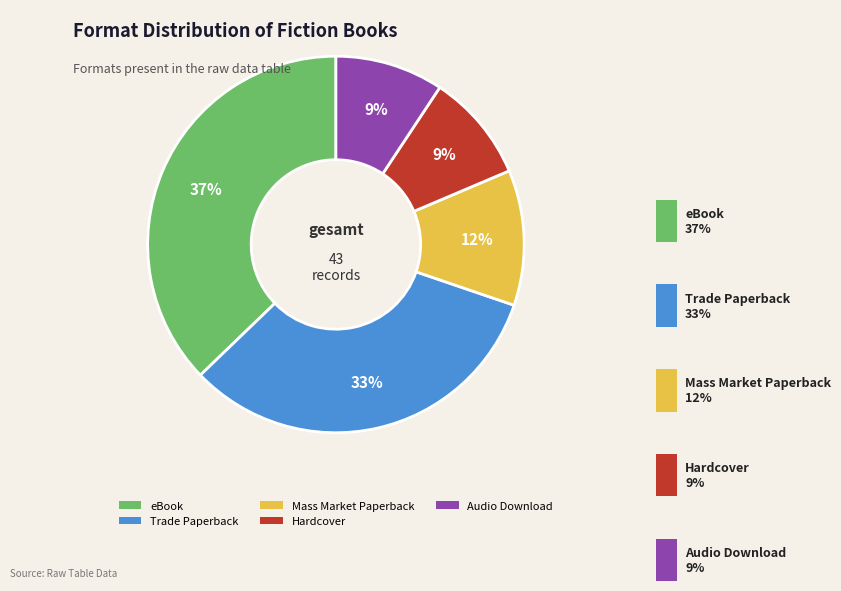

Which slice is the largest?

eBook